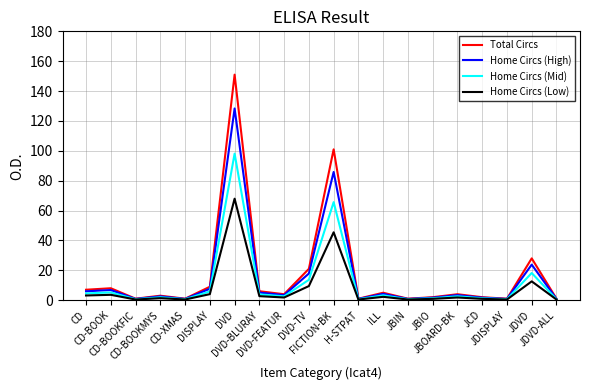

At how many categories does at least one series exceed 149?

1